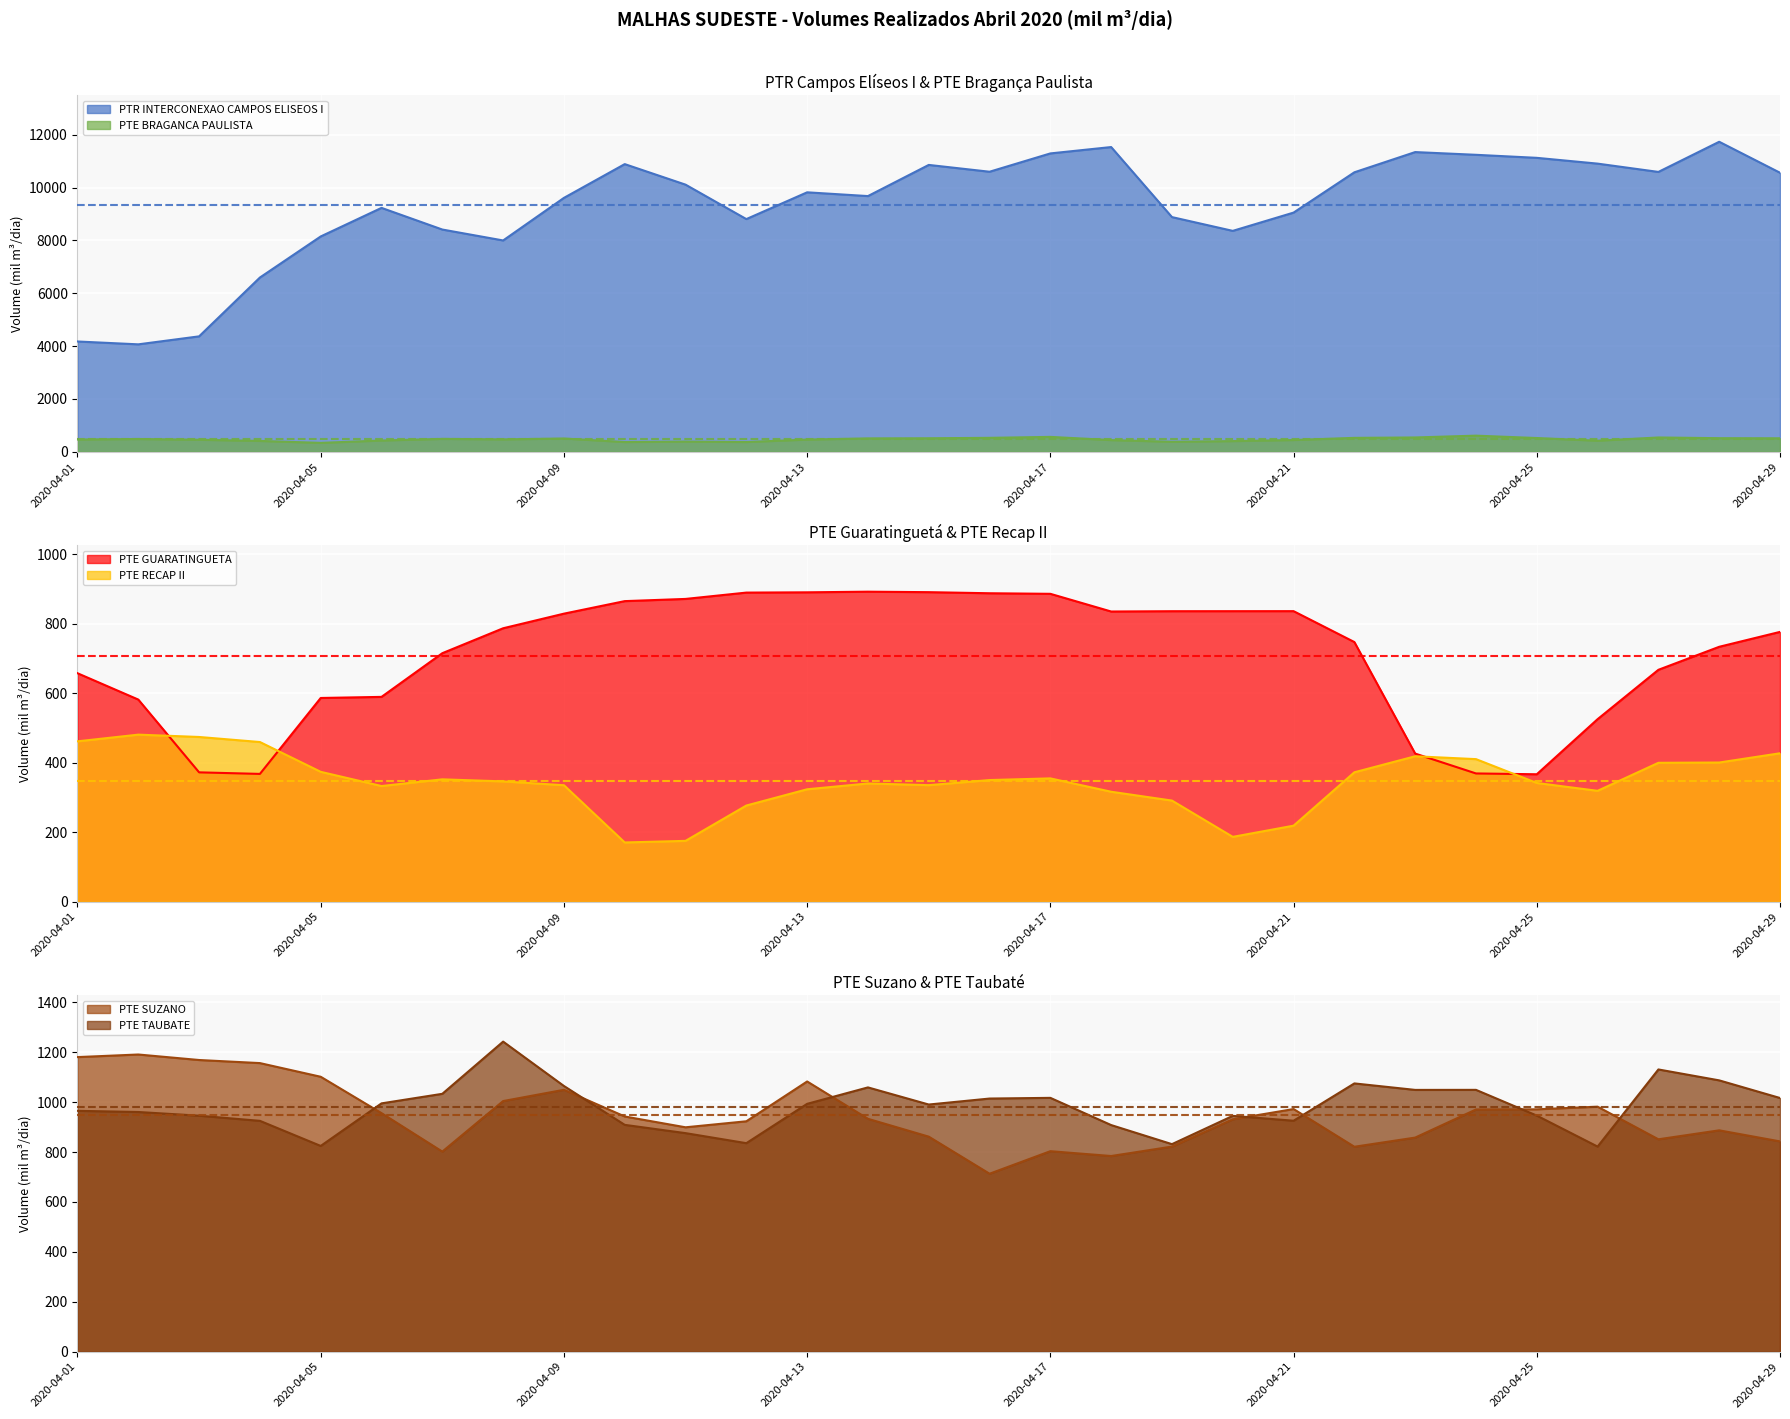

What value does the PTE RECAP II series have at 2020-04-08?

346.5